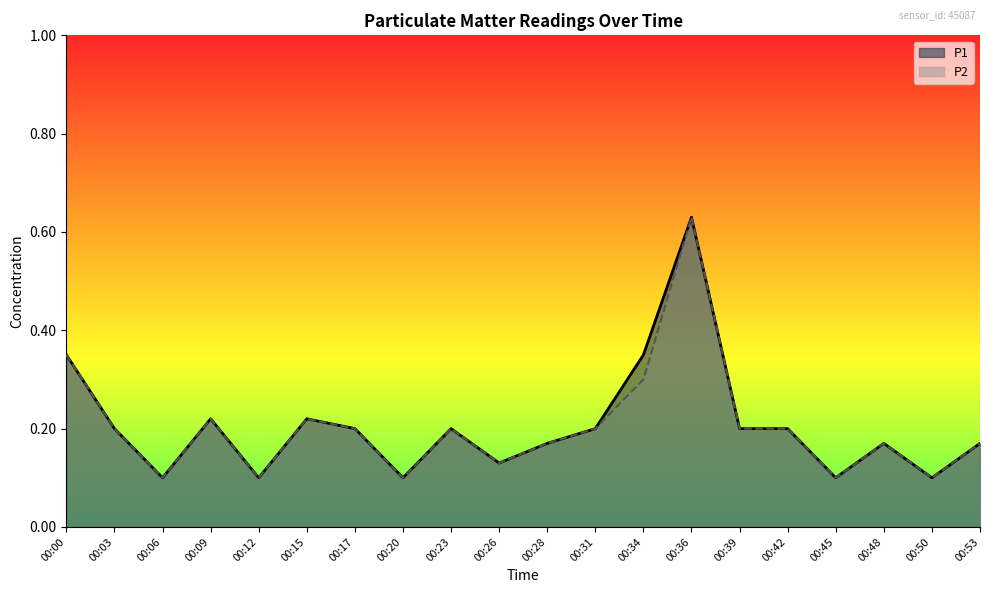

How many interior local peaks does the P2 series have?

5